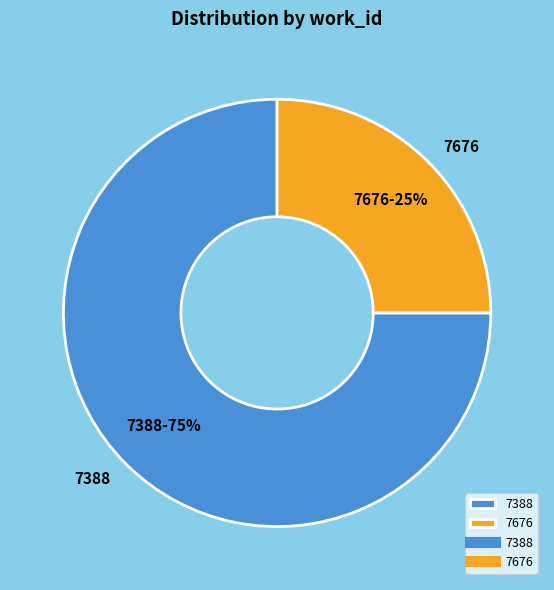

What is the smallest slice in the pie chart?

7676